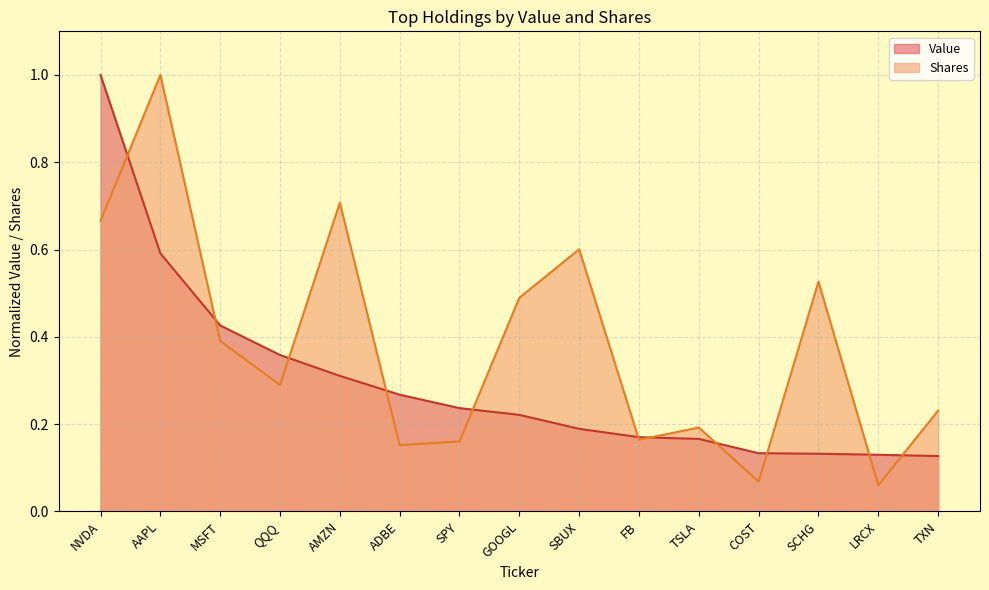

Rank the categories by Value value from highest to lowest.

NVDA, AAPL, MSFT, QQQ, AMZN, ADBE, SPY, GOOGL, SBUX, FB, TSLA, COST, SCHG, LRCX, TXN